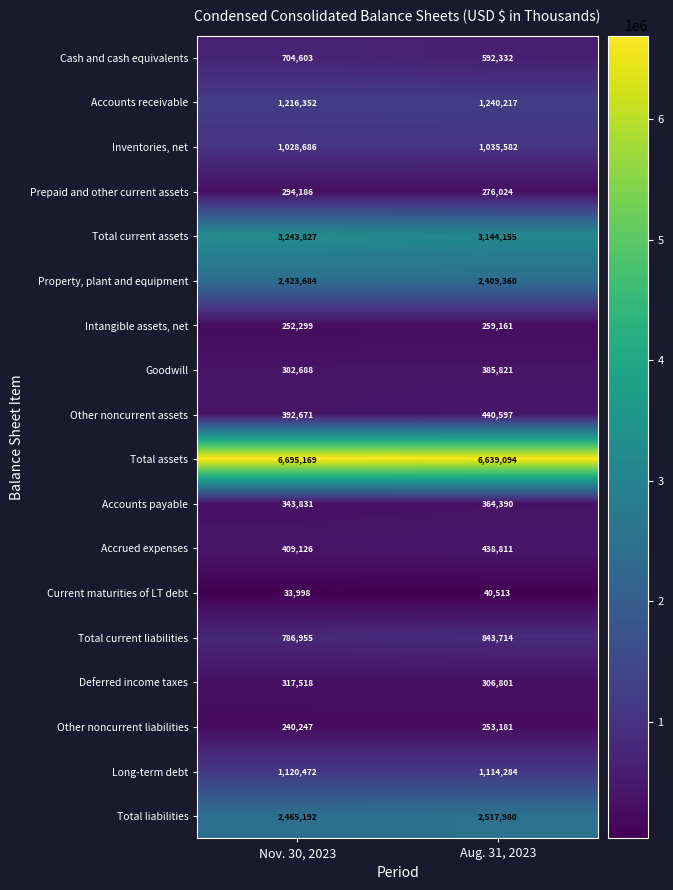

List the labels in order of Accounts receivable value, largest first.

Aug. 31, 2023, Nov. 30, 2023